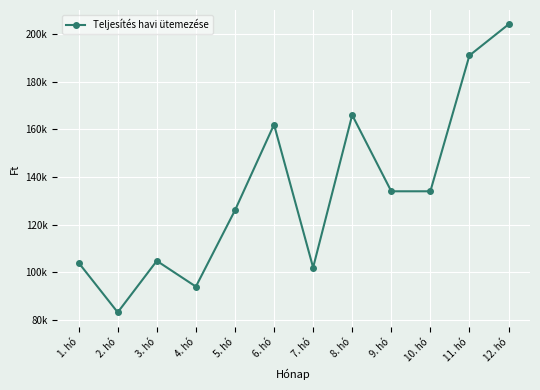

Is this an area chart (filled region under the line)?

No